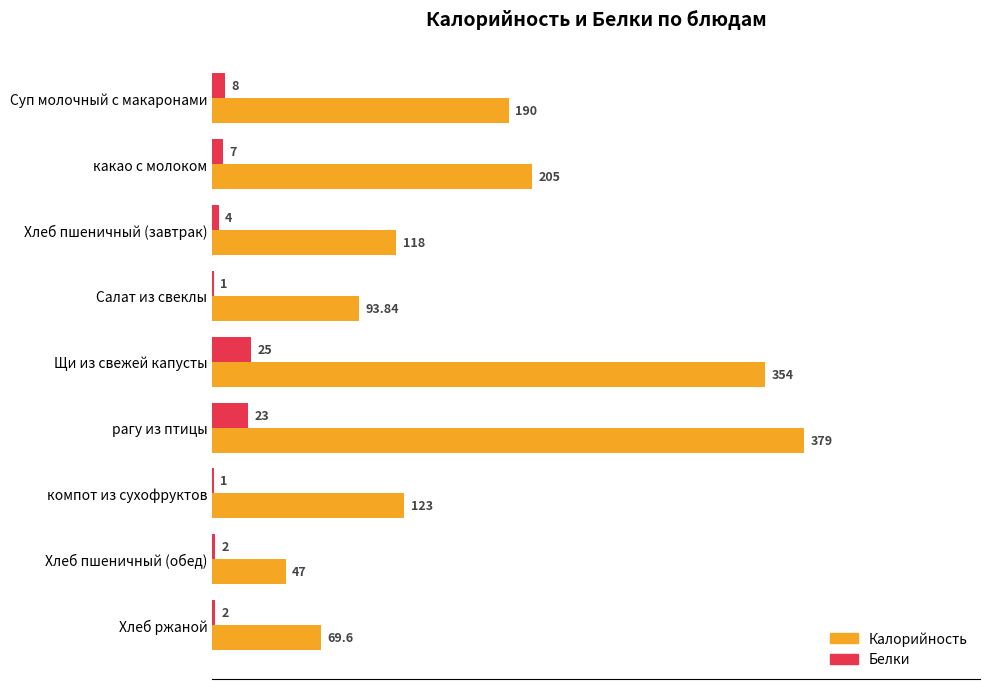

Is the value of Калорийность at Хлеб пшеничный (завтрак) greater than the value of Белки at Суп молочный с макаронами?

Yes